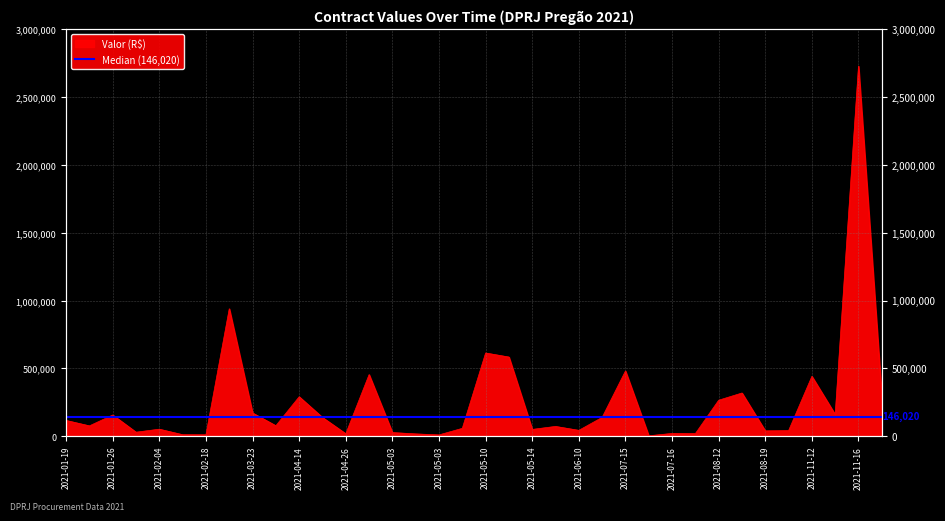

What is the label of the 17th point from the left?

2021-05-03